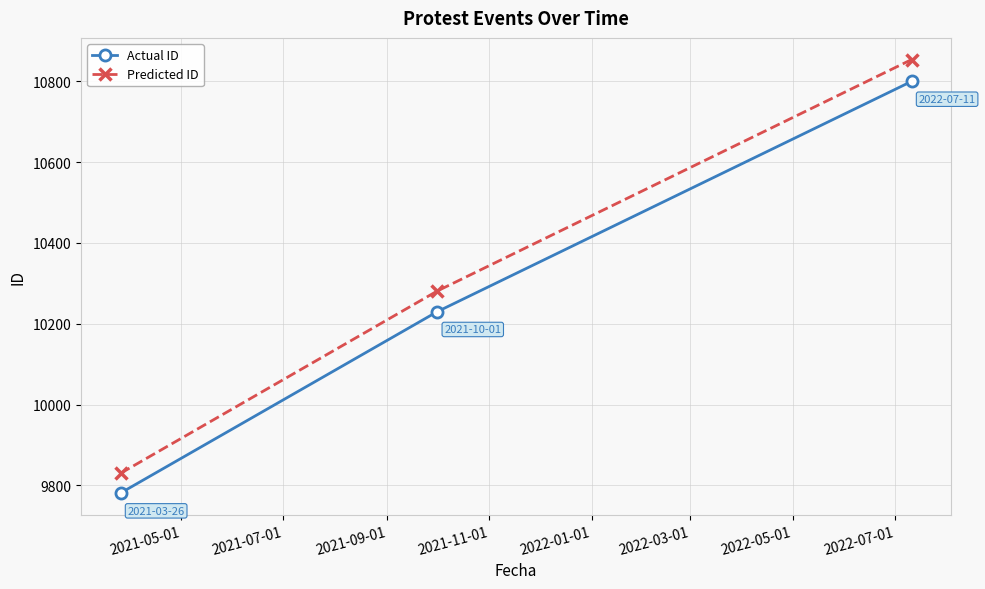

What is the value of the Predicted ID point at the 1st from the left?

9829.9